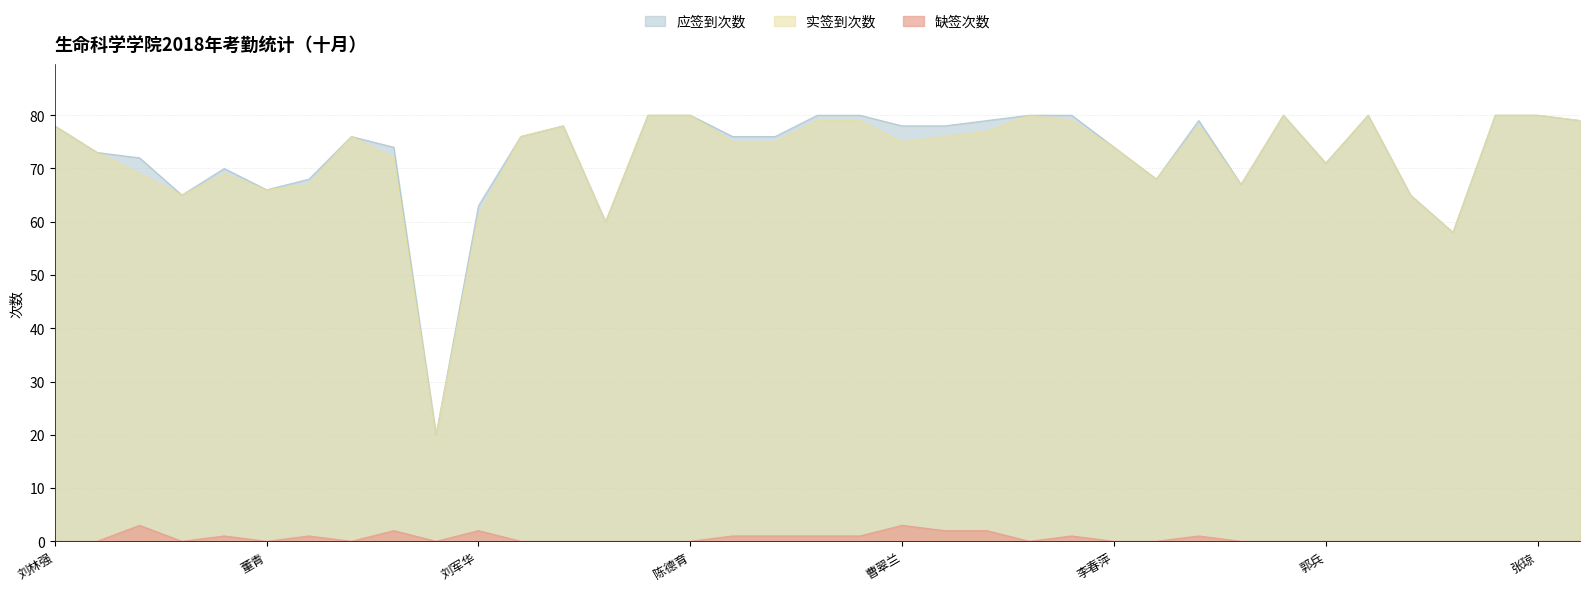

True or false: 缺签次数 has more than 1 points higher than both neighbors.

True